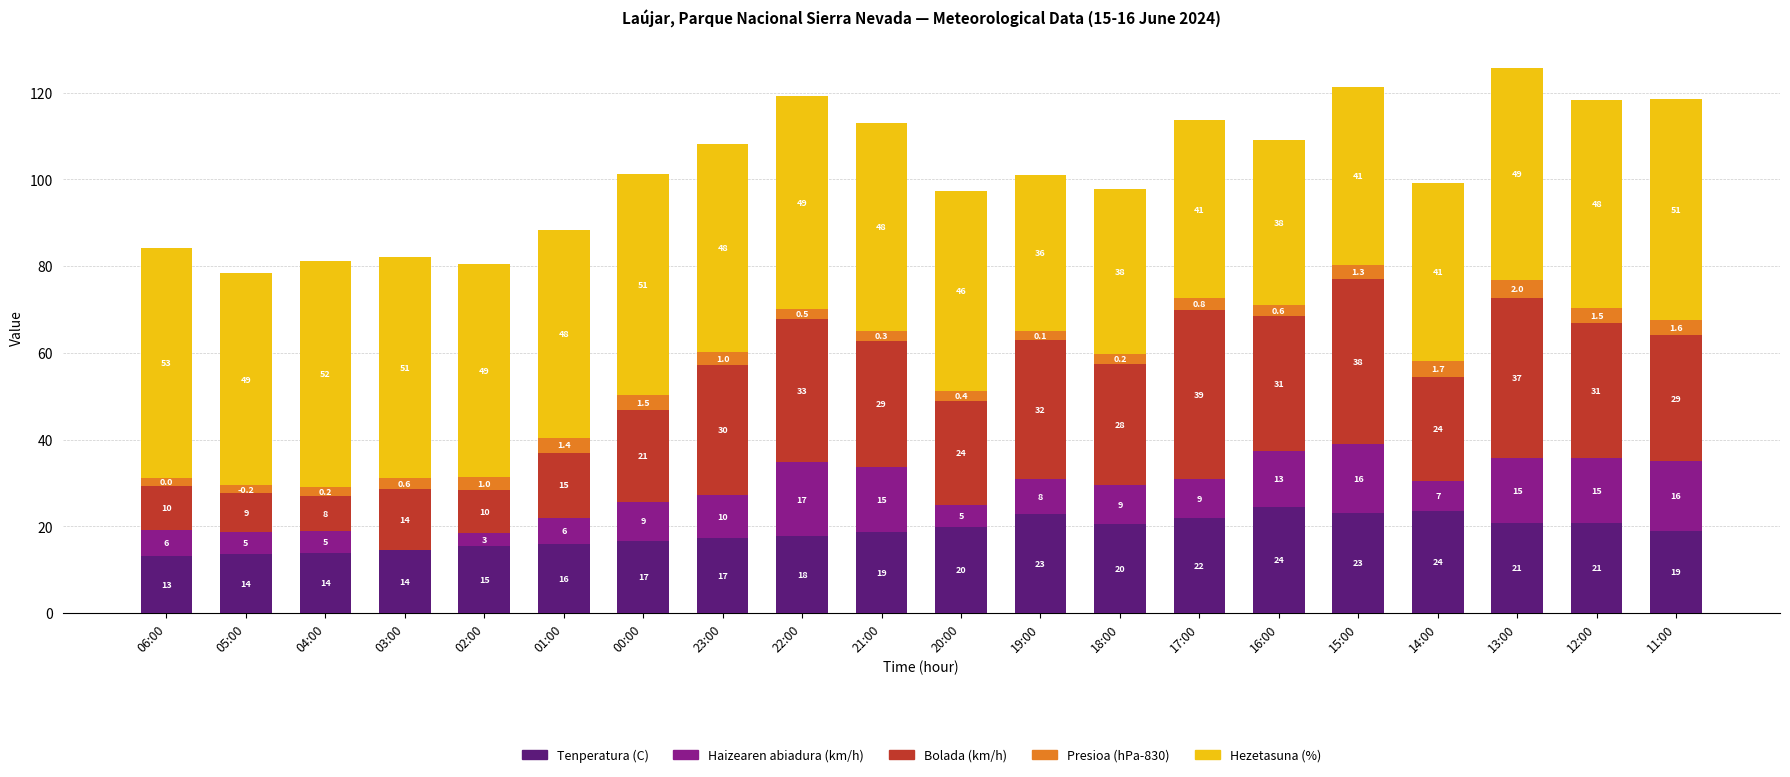

What is the total value across all series at 19:00?

101.0